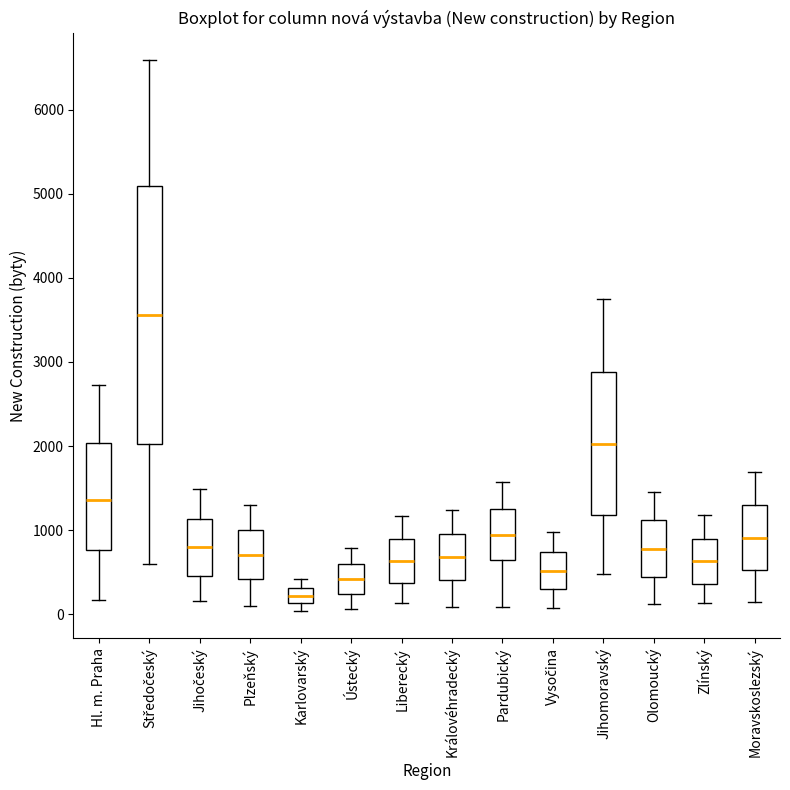

Which box's median line is the lowest?

Karlovarský